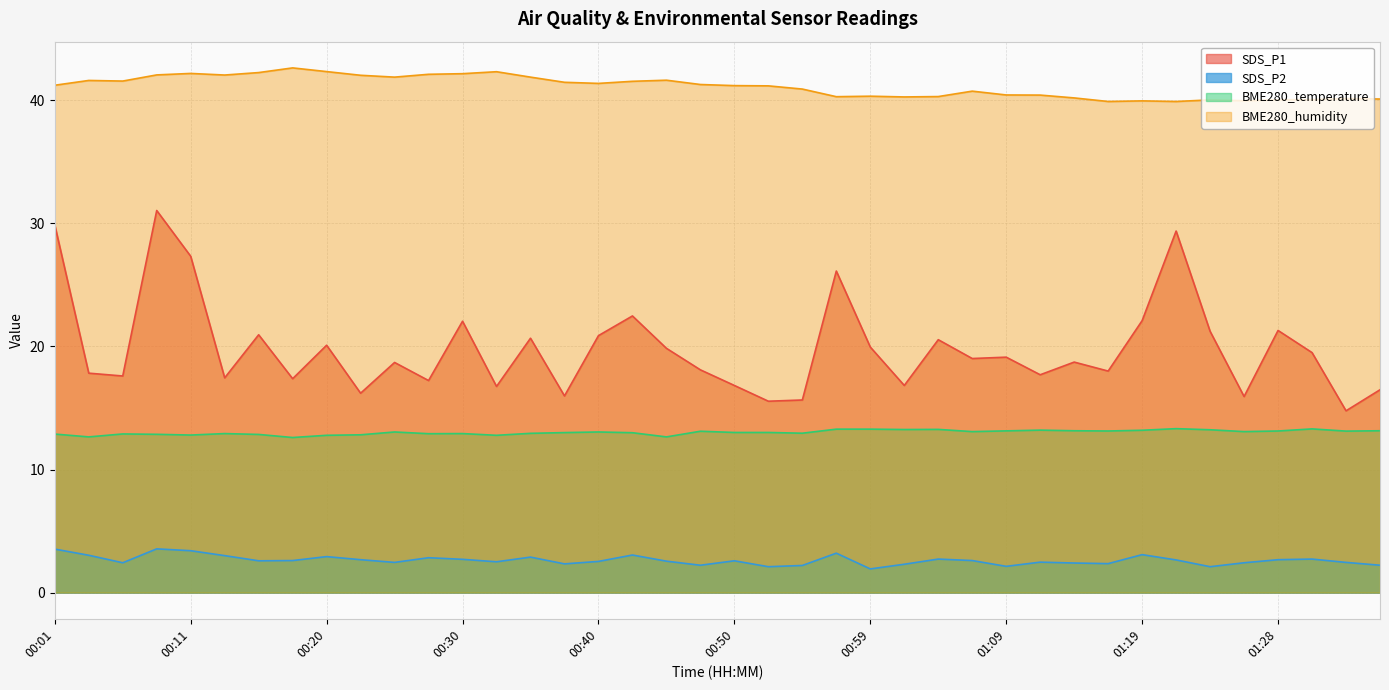

What is the minimum value for SDS_P2?

1.9